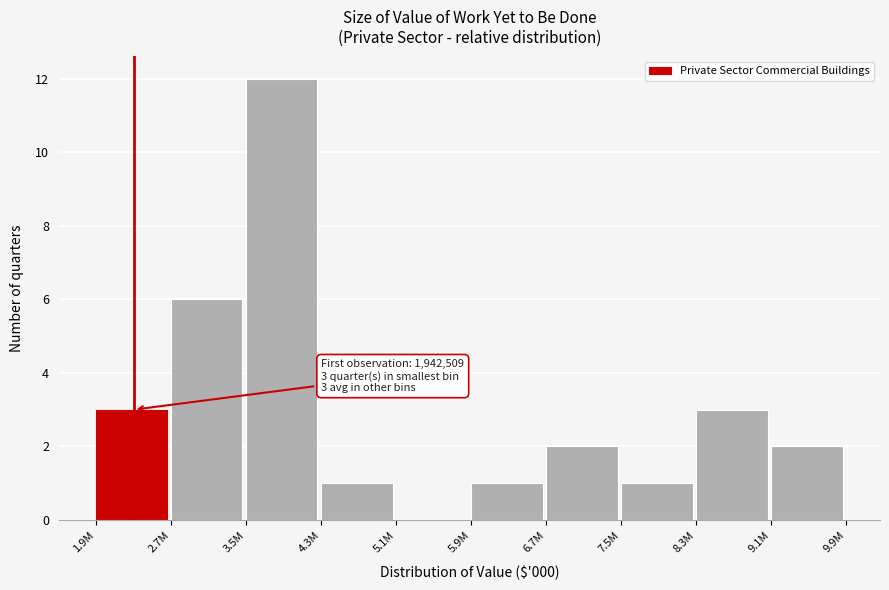

Reading left to right, extract all data points from this chart.

1.9M=3	2.7M=6	3.5M=12	4.3M=1	5.1M=0	5.9M=1	6.7M=2	7.5M=1	8.3M=3	9.1M=2